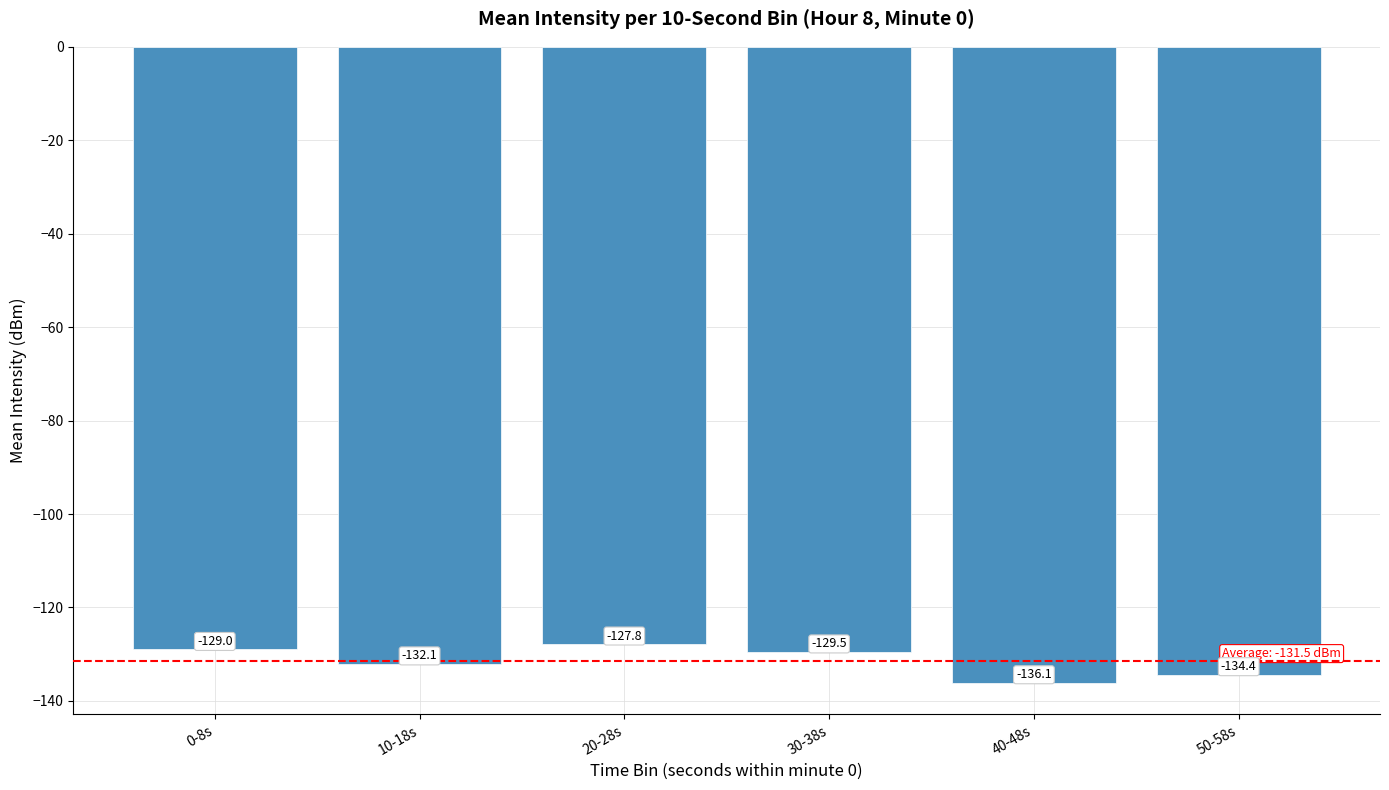

What is the greatest value displayed?

-127.8